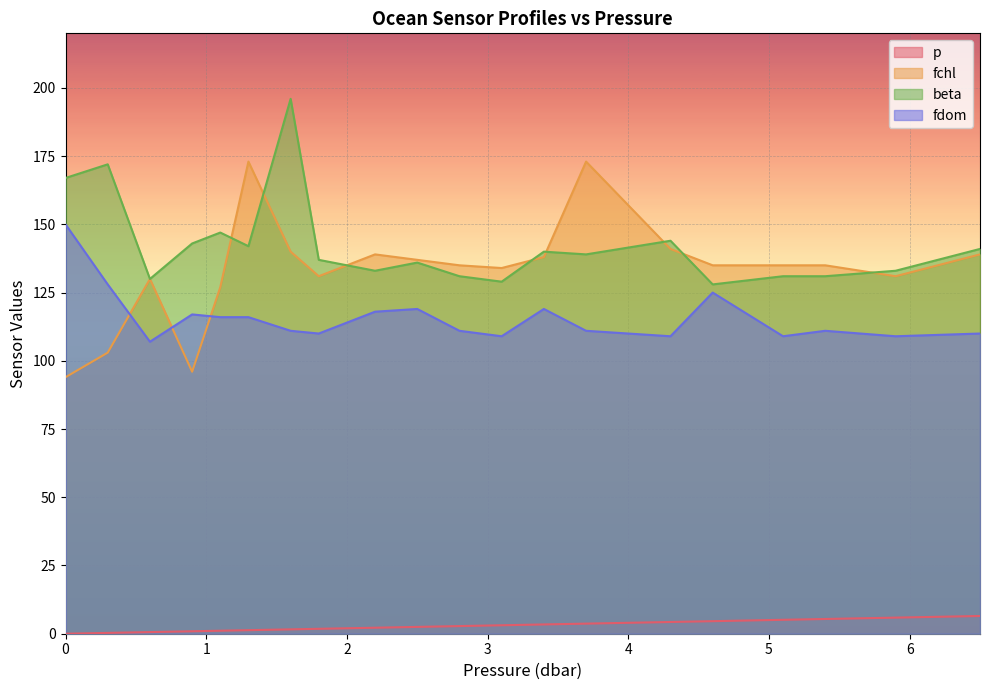

Which series changed the most between 3.4 and 3.7?

fchl